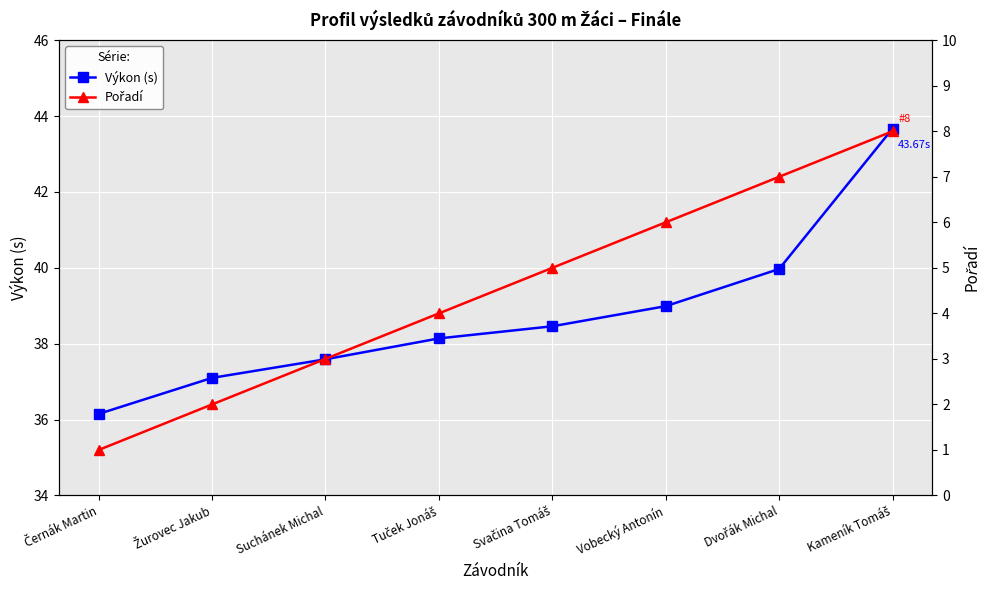

What is the greatest value displayed?

43.7